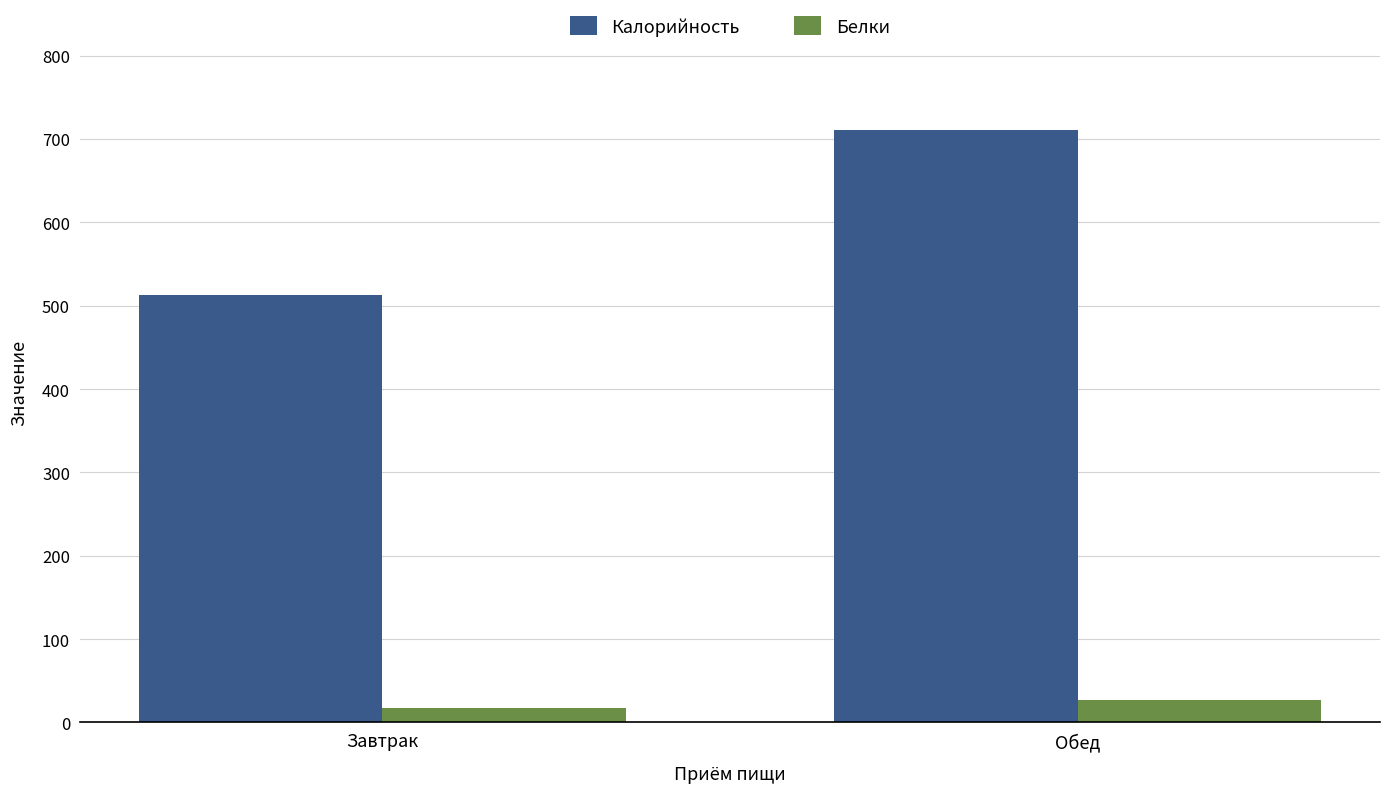

What is the difference between the Калорийность values at Обед and Завтрак?

198.0